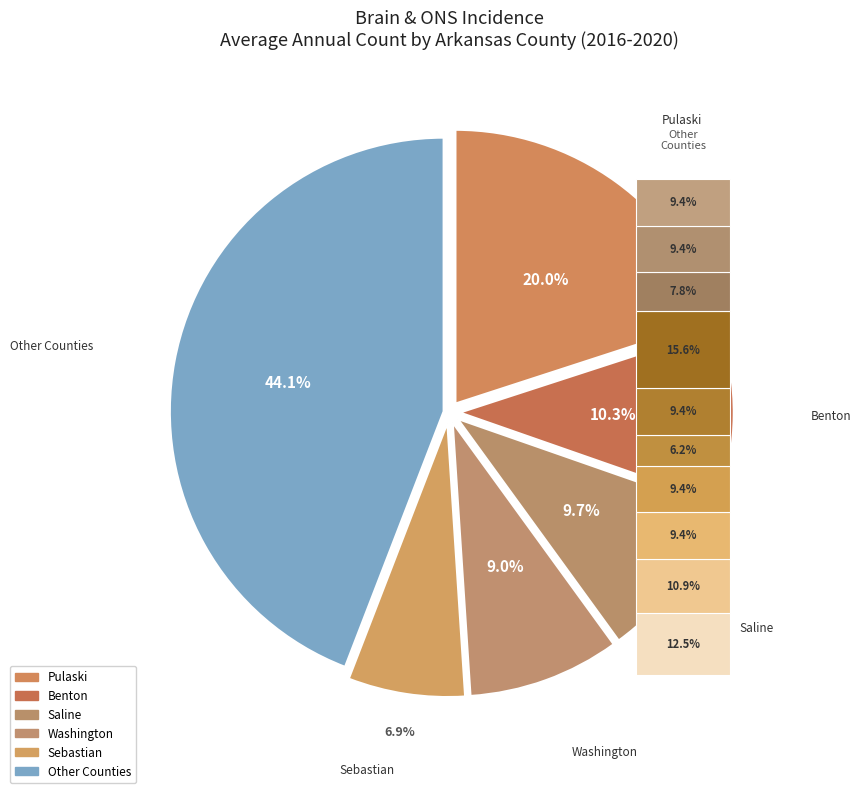

To the nearest percent, what percentage of the pie is Pope County?

4%